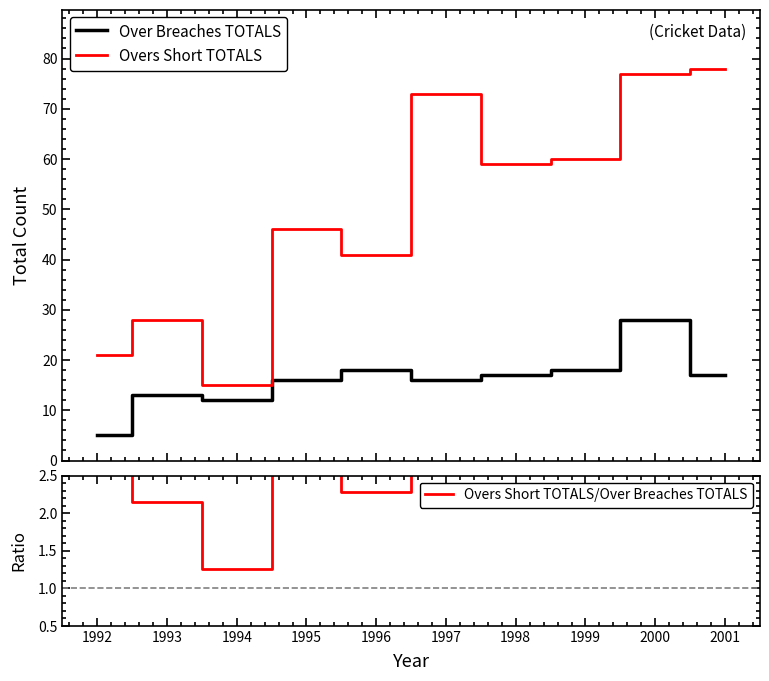

Is the value of Overs Short TOTALS at 1995 greater than the value of Overs Short TOTALS/Over Breaches TOTALS at 1995?

Yes